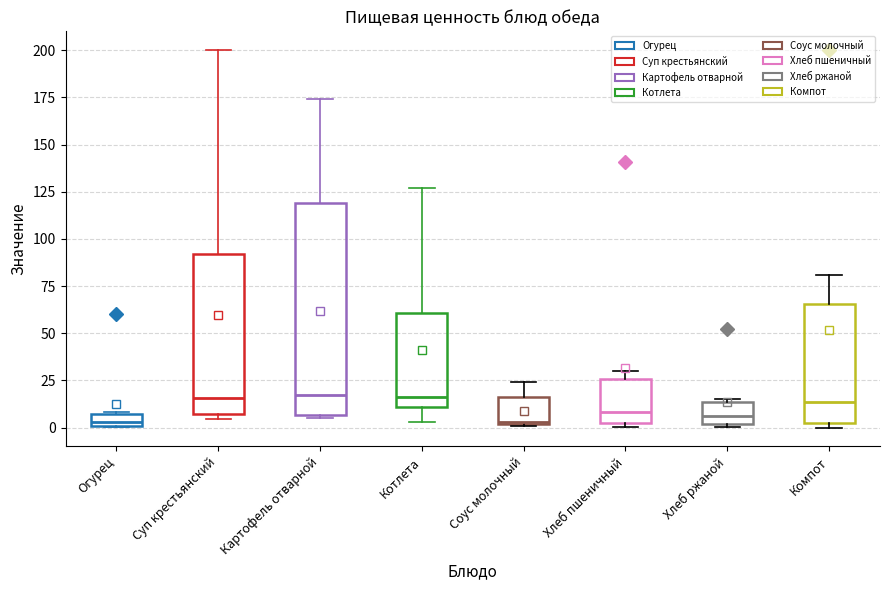

Which box is the tallest, from its lower edge to its upper edge?

Картофель отварной